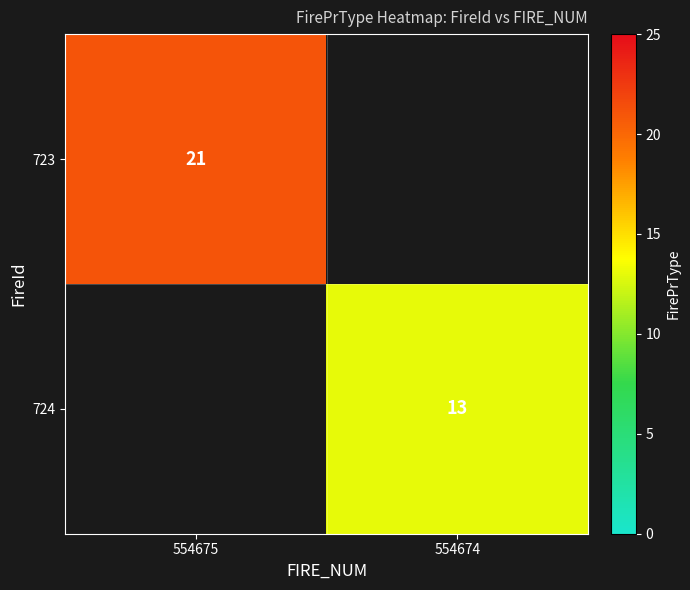

The 724 series shows 13 at 554674. True or false?

True